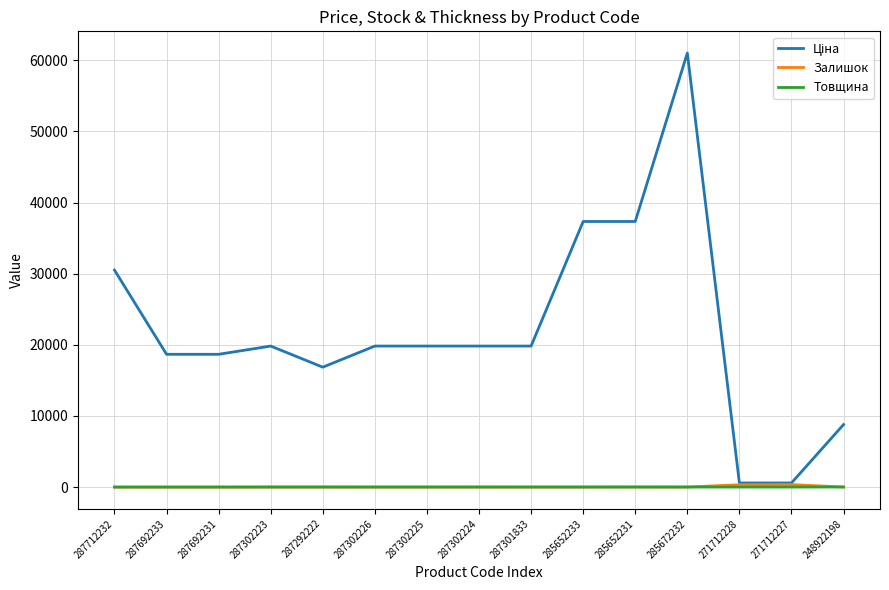

At which category is the sum across all series the highest?

285672232